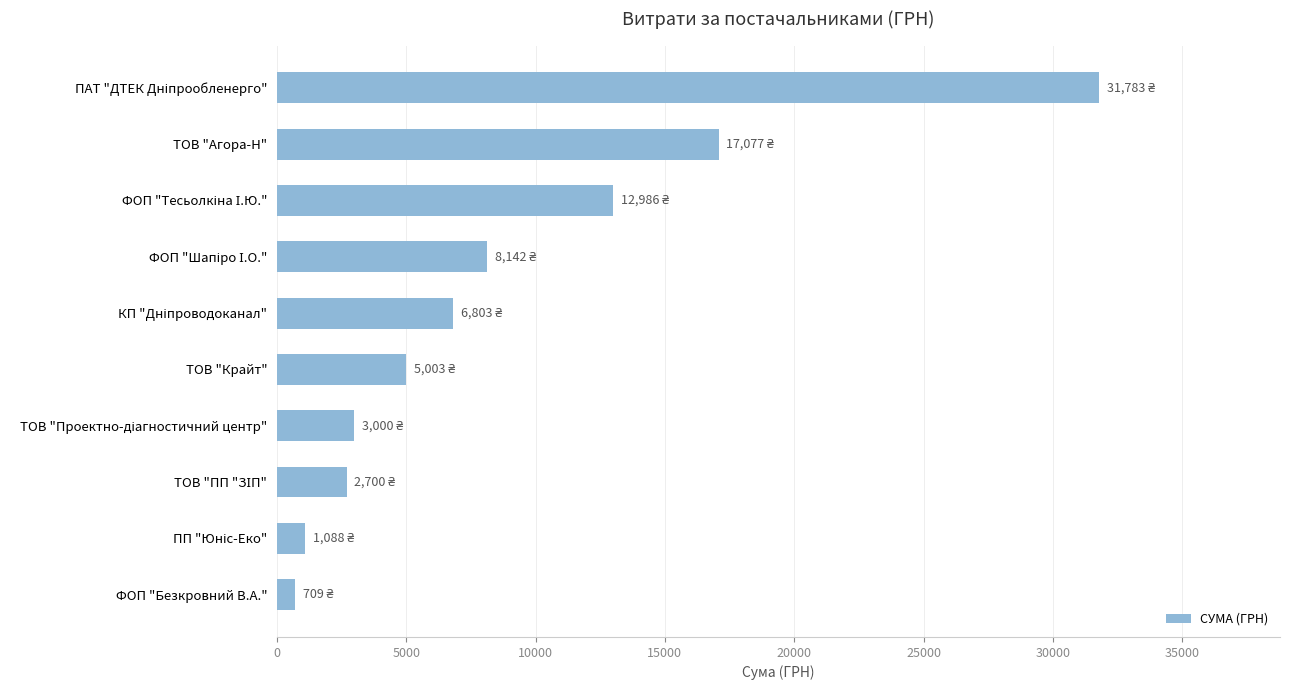

How many bars are there in total?

10